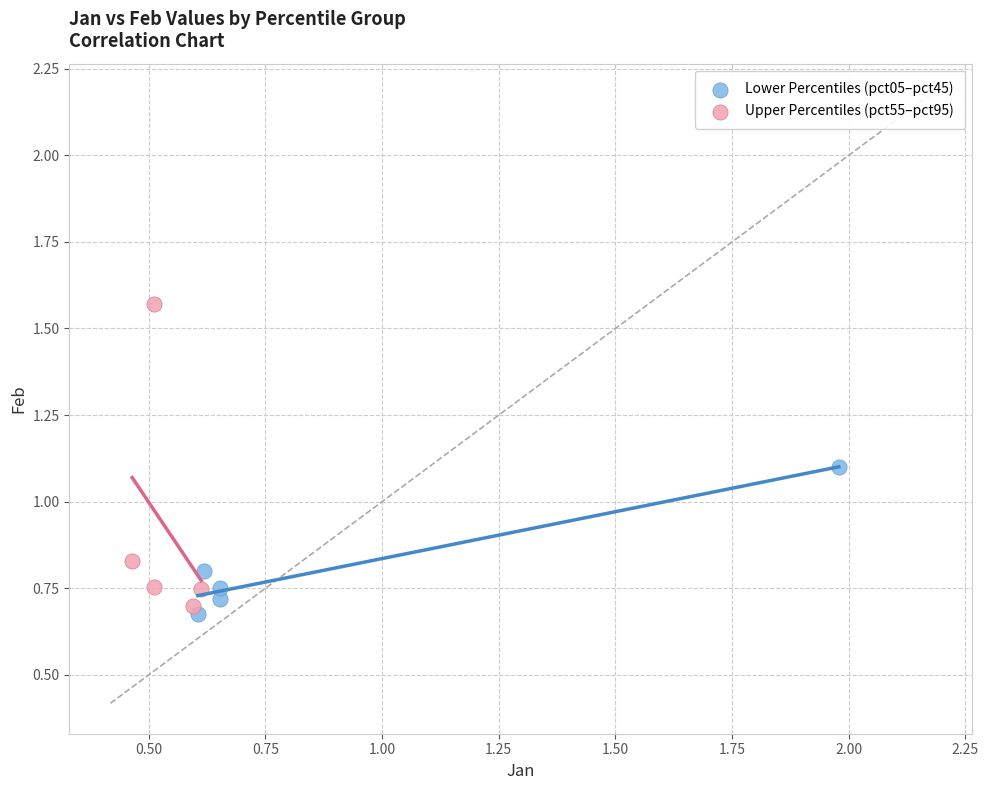

Which series contains the lowest Y value?

Lower Percentiles (pct05–pct45)